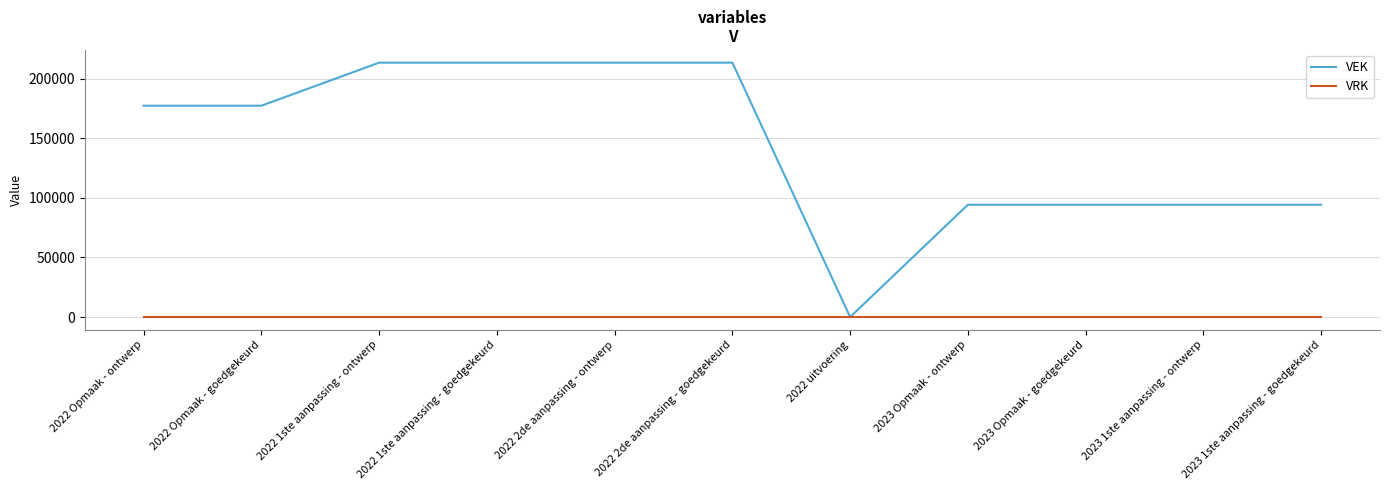

Does the chart have visible grid lines?

Yes